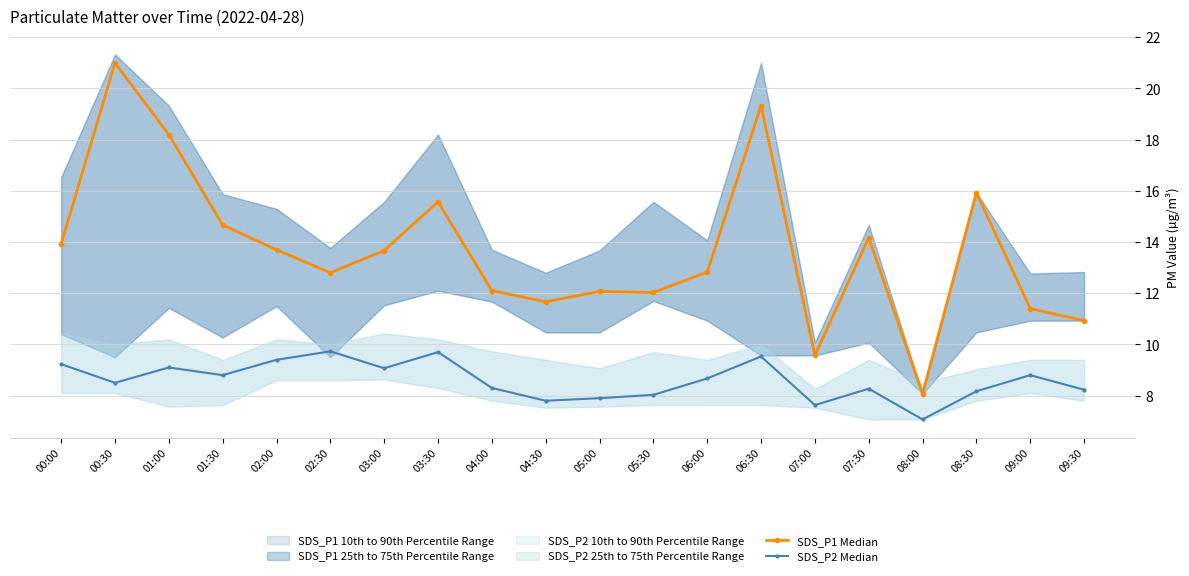

Reading left to right, transcribe all the data shown in this chart.

SDS_P1 Median: 13.9	21.0	18.2	14.7	13.7	12.8	13.7	15.6	12.1	11.7	12.1	12.0	12.8	19.3	9.6	14.2	8.1	15.9	11.4	10.9
SDS_P2 Median: 9.2	8.5	9.1	8.8	9.4	9.7	9.1	9.7	8.3	7.8	7.9	8.0	8.7	9.5	7.6	8.3	7.1	8.2	8.8	8.2